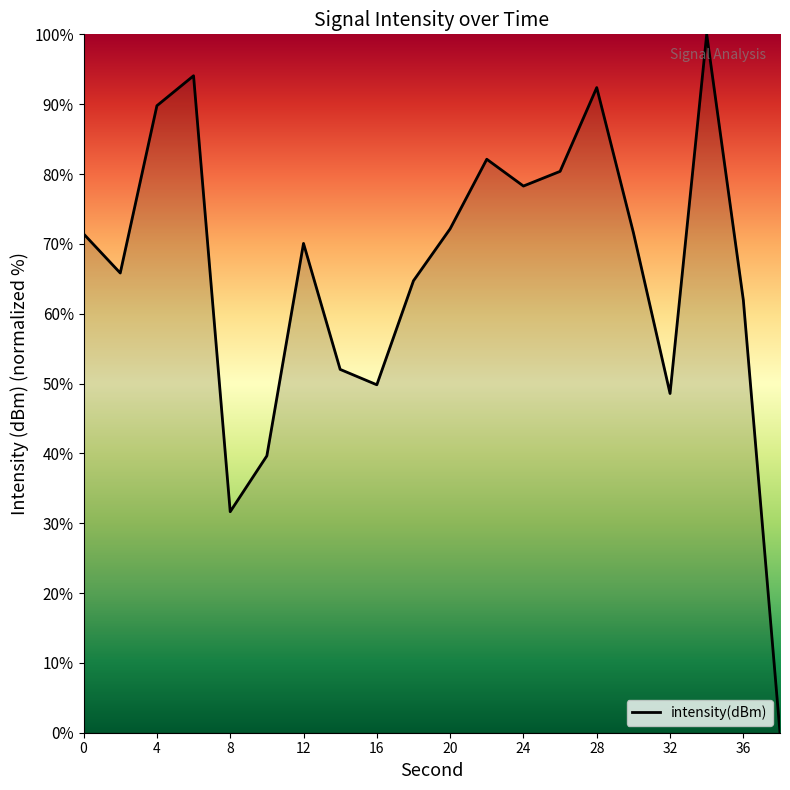

What is the maximum value shown in the chart?

100.0